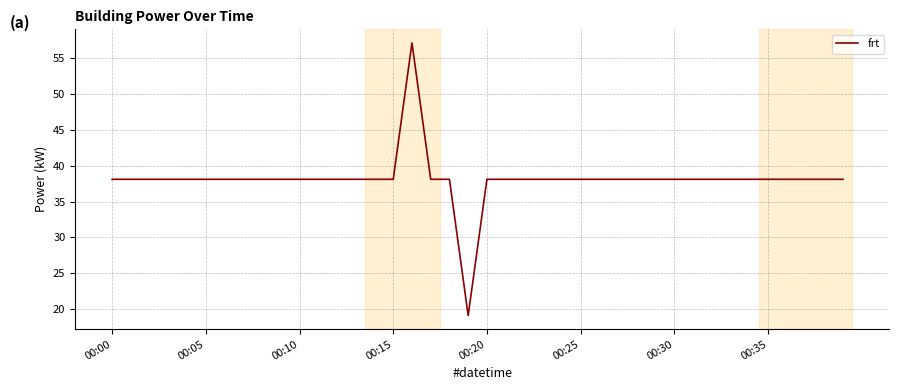

What is the smallest value displayed?

19.1